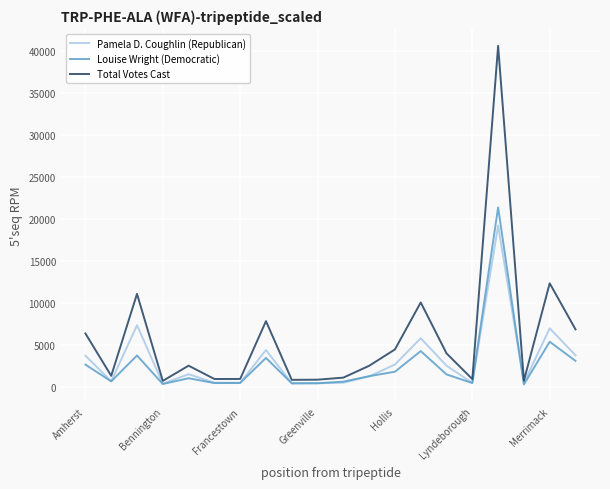

What is the maximum value shown in the chart?

40644